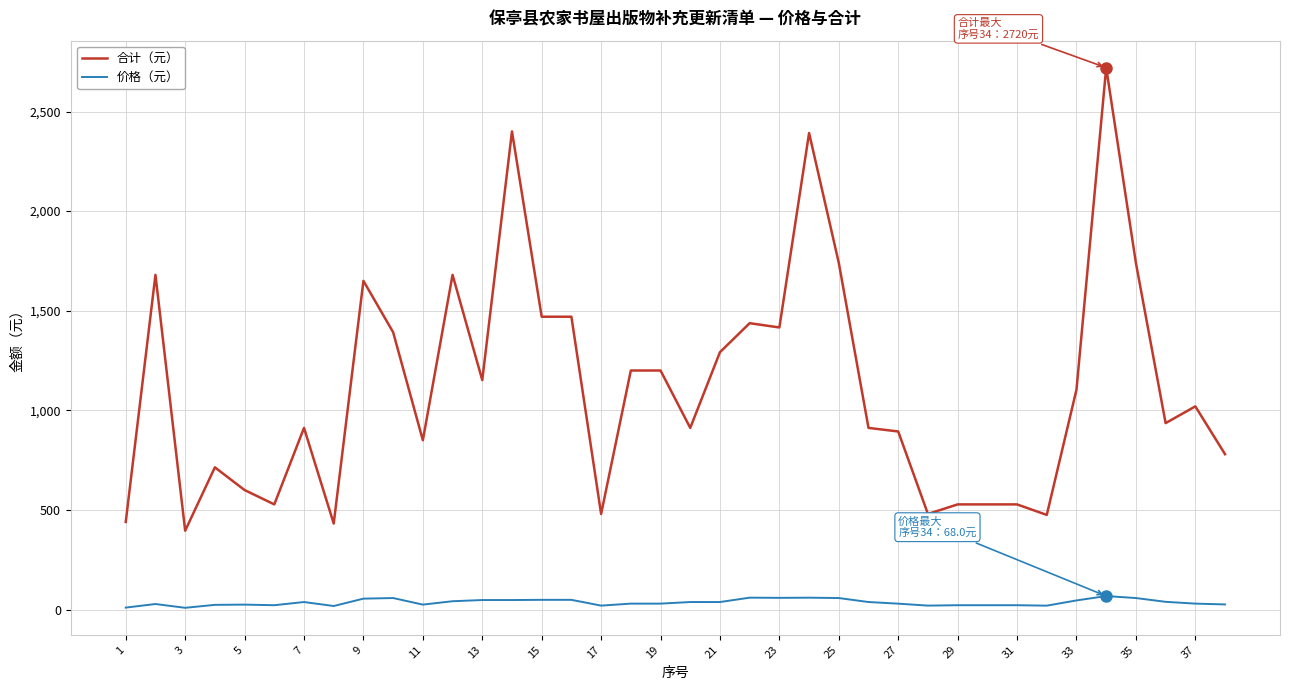

Rank the series by their average value, from highest to lowest.

合计（元）, 价格（元）